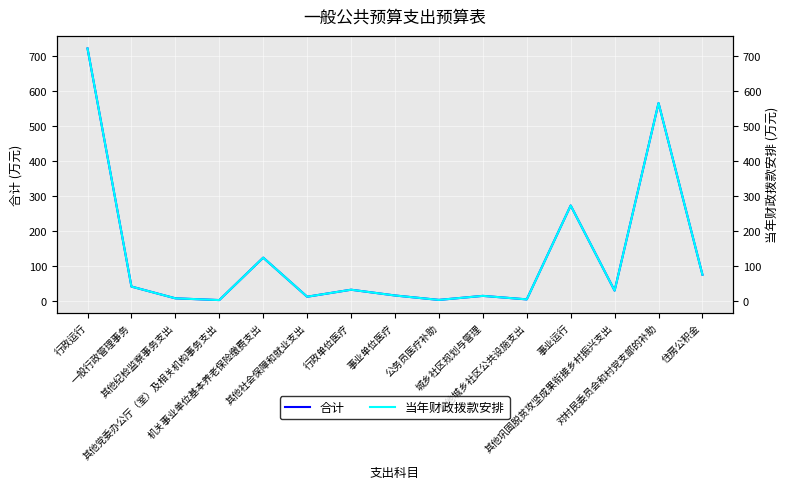

How many data points in 合计 are above 30?

7